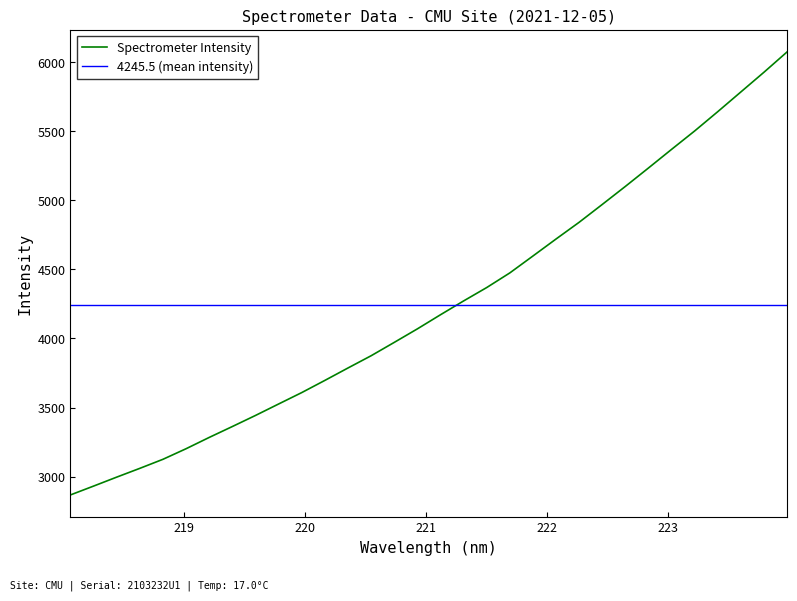

The value at 223.5987 is 3473.7. True or false?

False